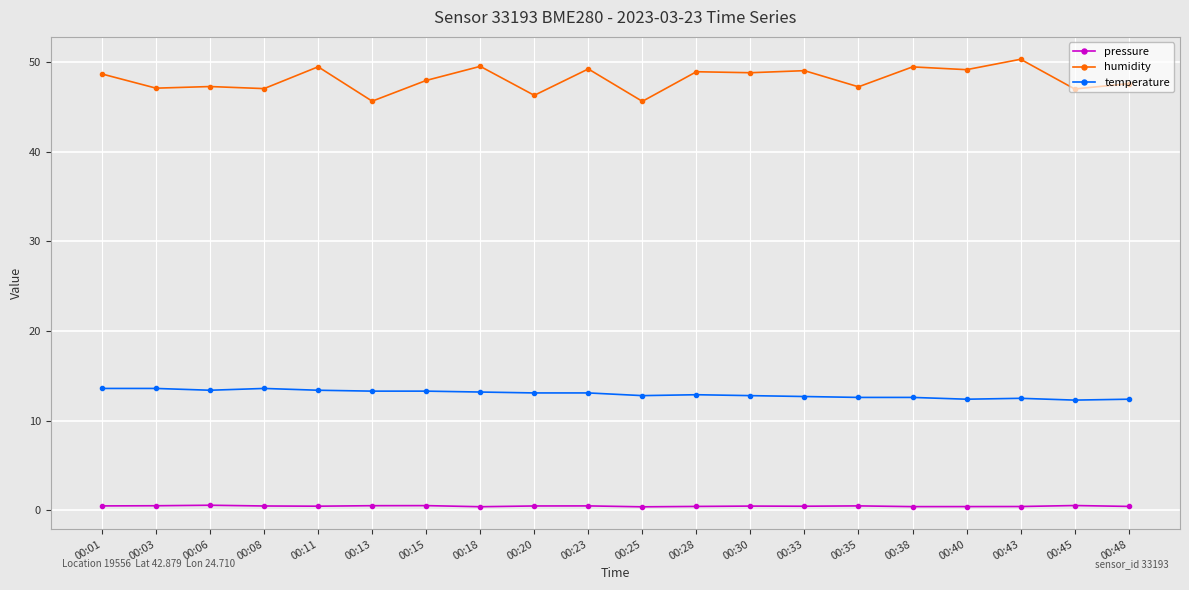

What is the lowest value of the humidity series?

45.6